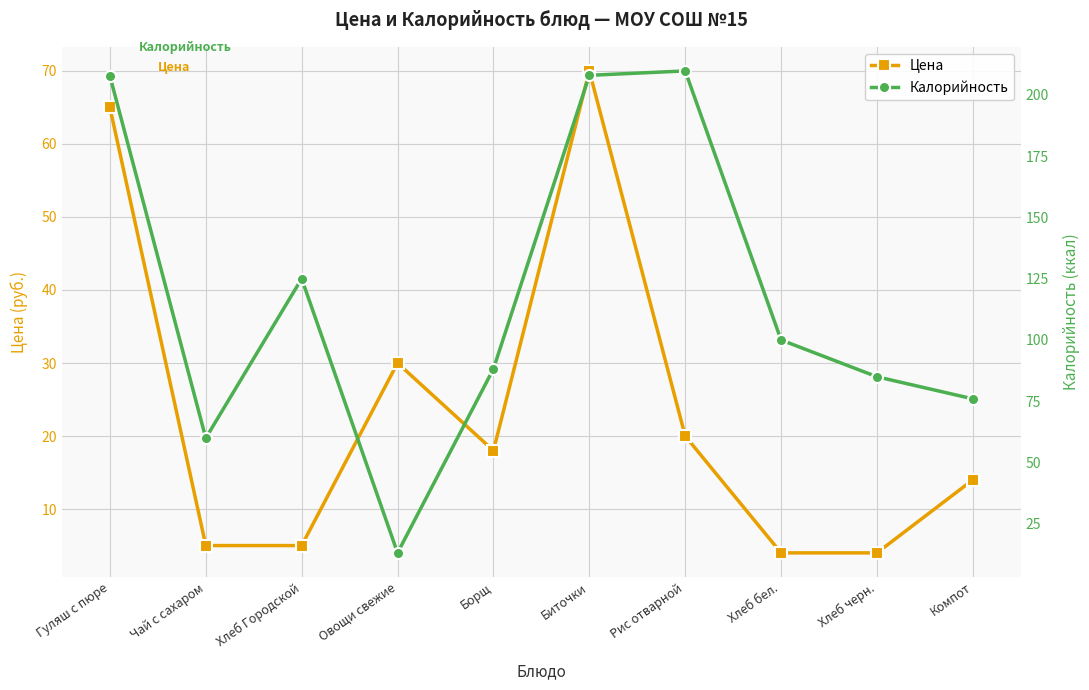

In Калорийность, how many points are higher than both neighbors (excluding endpoints)?

2